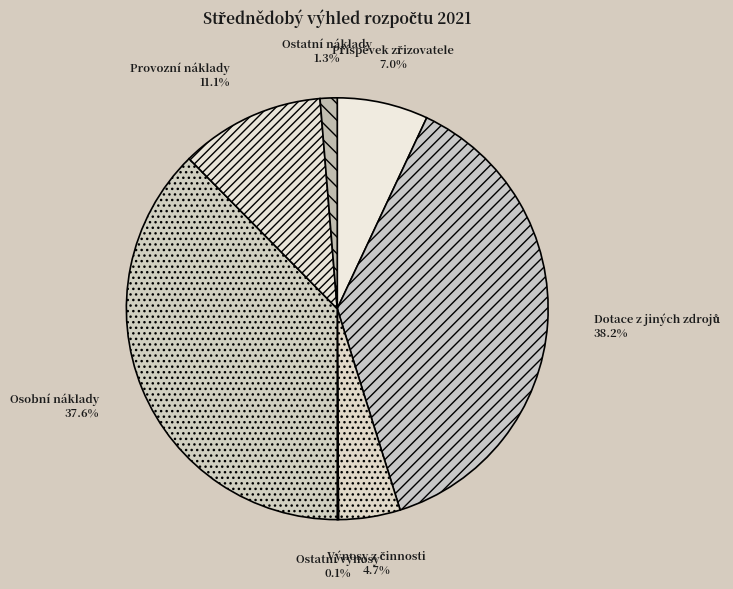

Is there any slice that represents more than half of the pie?

No